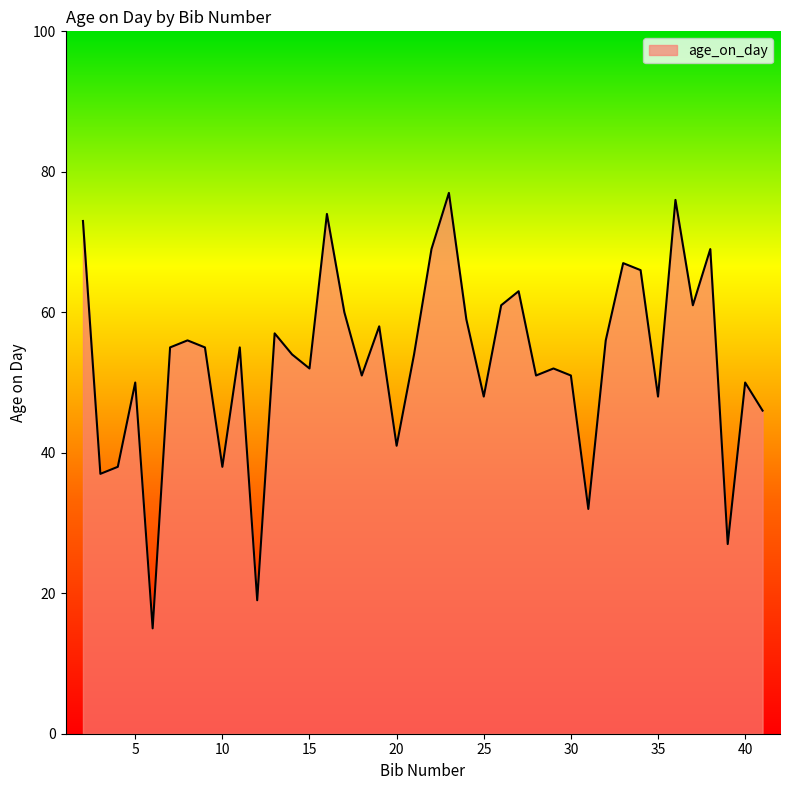

What is the maximum value shown in the chart?

77